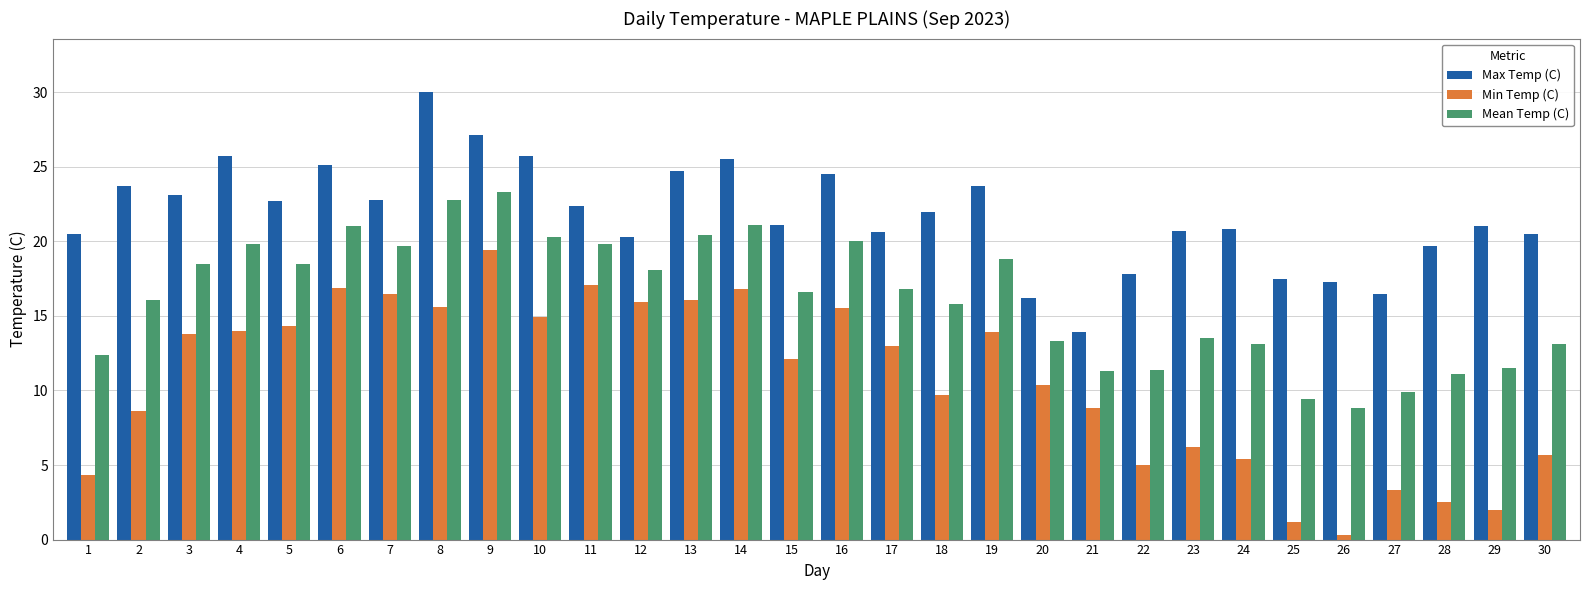

How many bars are there in total?

90